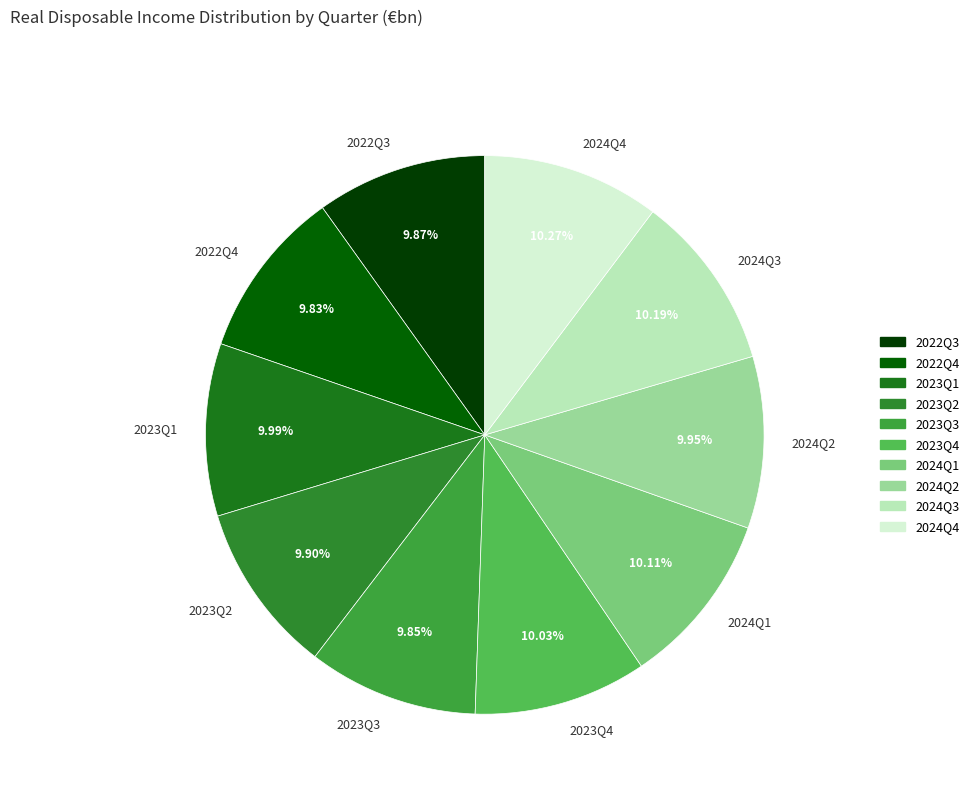

True or false: 2024Q3 accounts for 10% of the total.

True